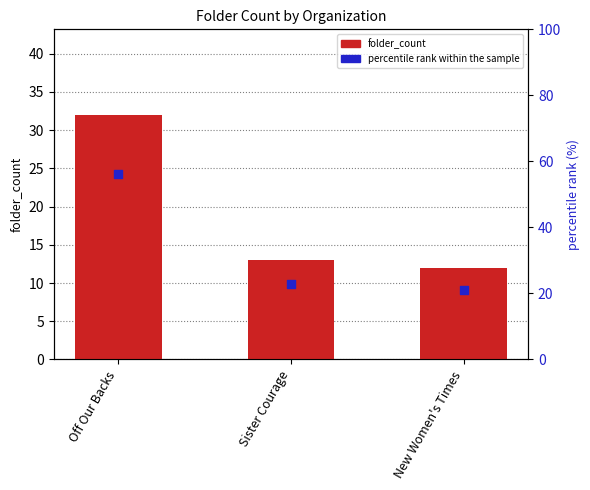

Is the value of percentile rank within the sample at Off Our Backs greater than the value of folder_count at New Women's Times?

Yes